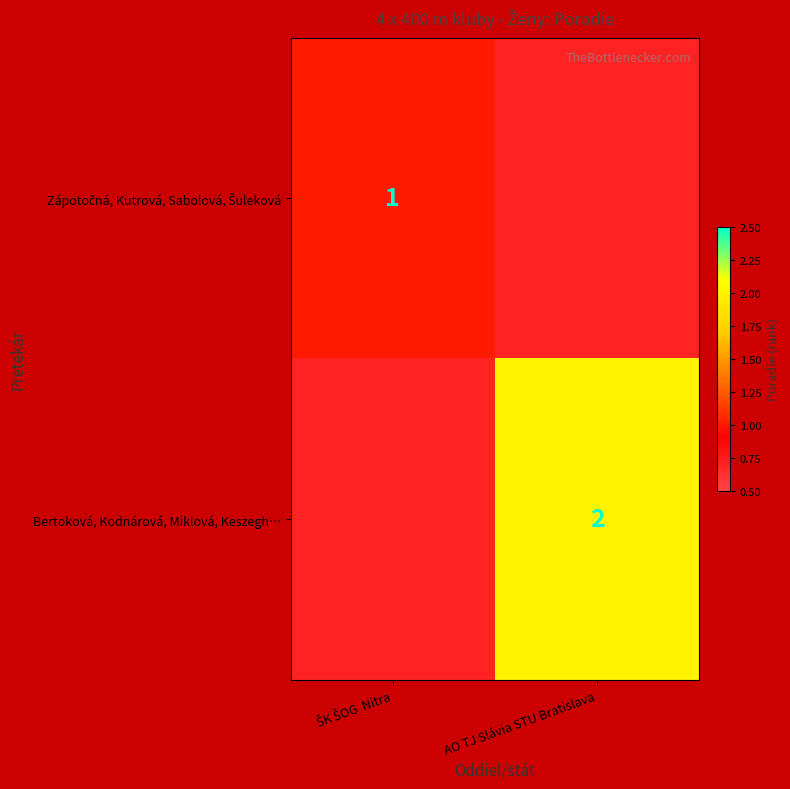

How many categories are shown in the chart?

2